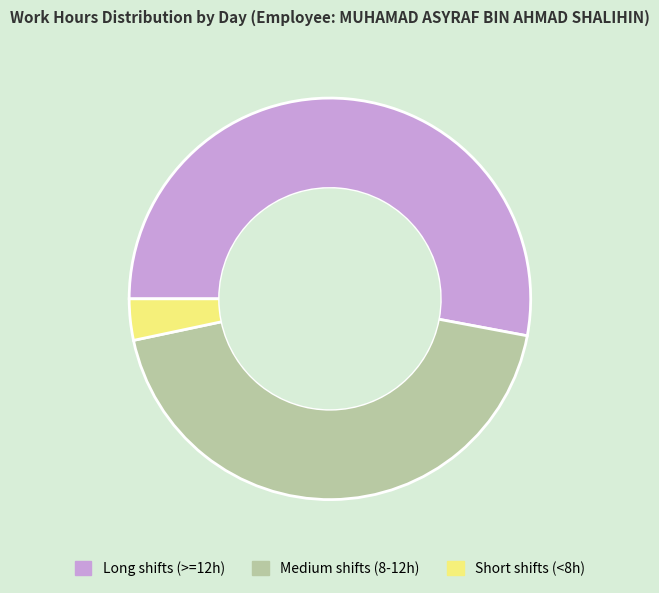

Is there a majority slice in this chart?

Yes